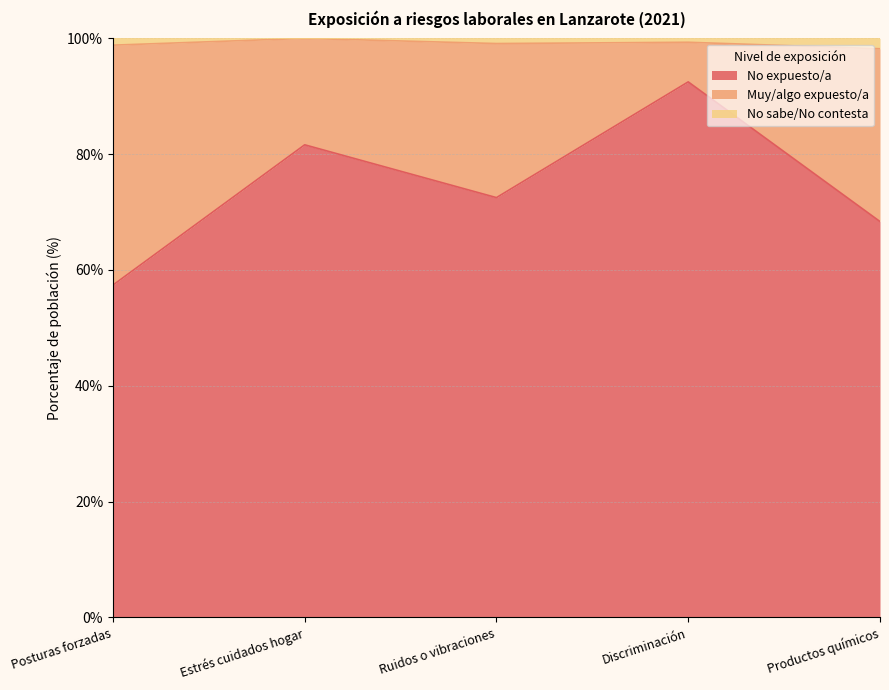

In No expuesto/a, how many points are lower than both neighbors (excluding endpoints)?

1